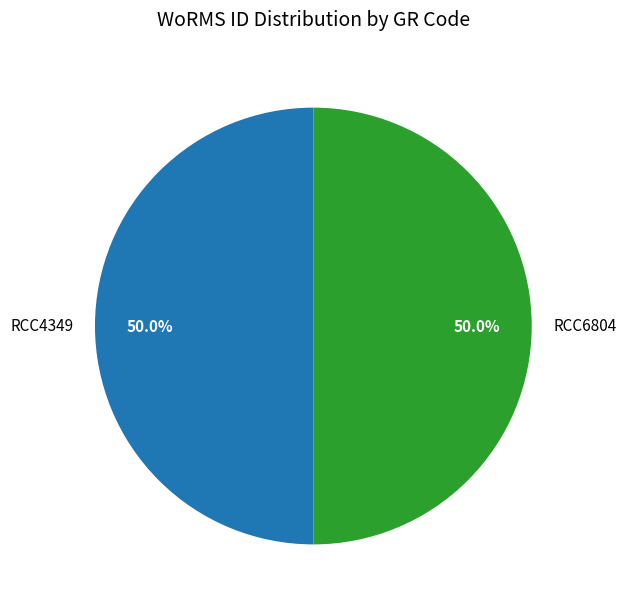

Approximately how many times larger is the value at RCC4349 compared to RCC6804?

1.0